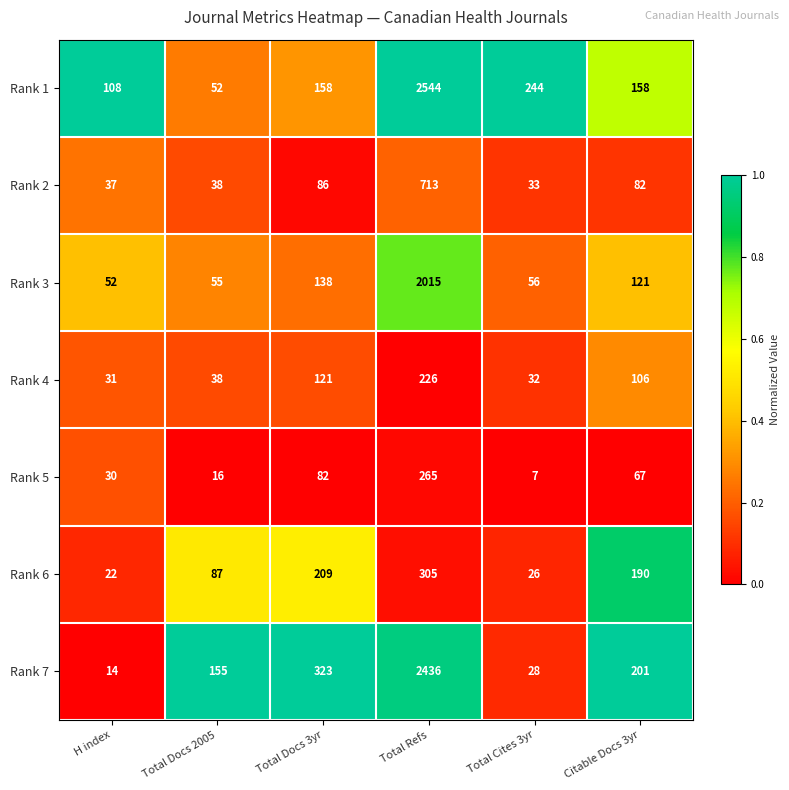

Is it true that Rank 4 equals 38 at Total Docs 2005?

True